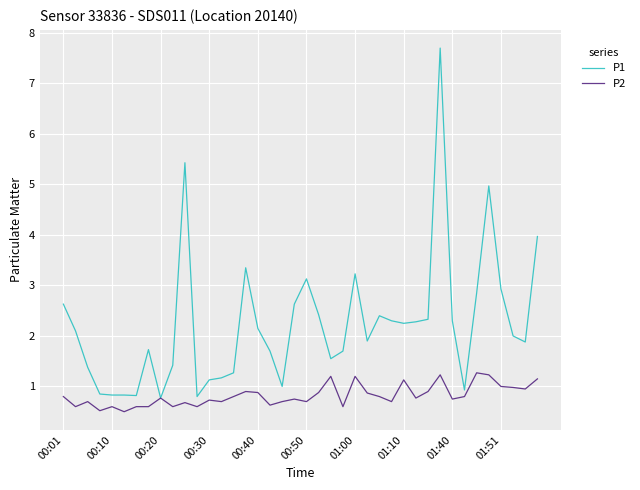

Which series has the largest total across all categories?

P1